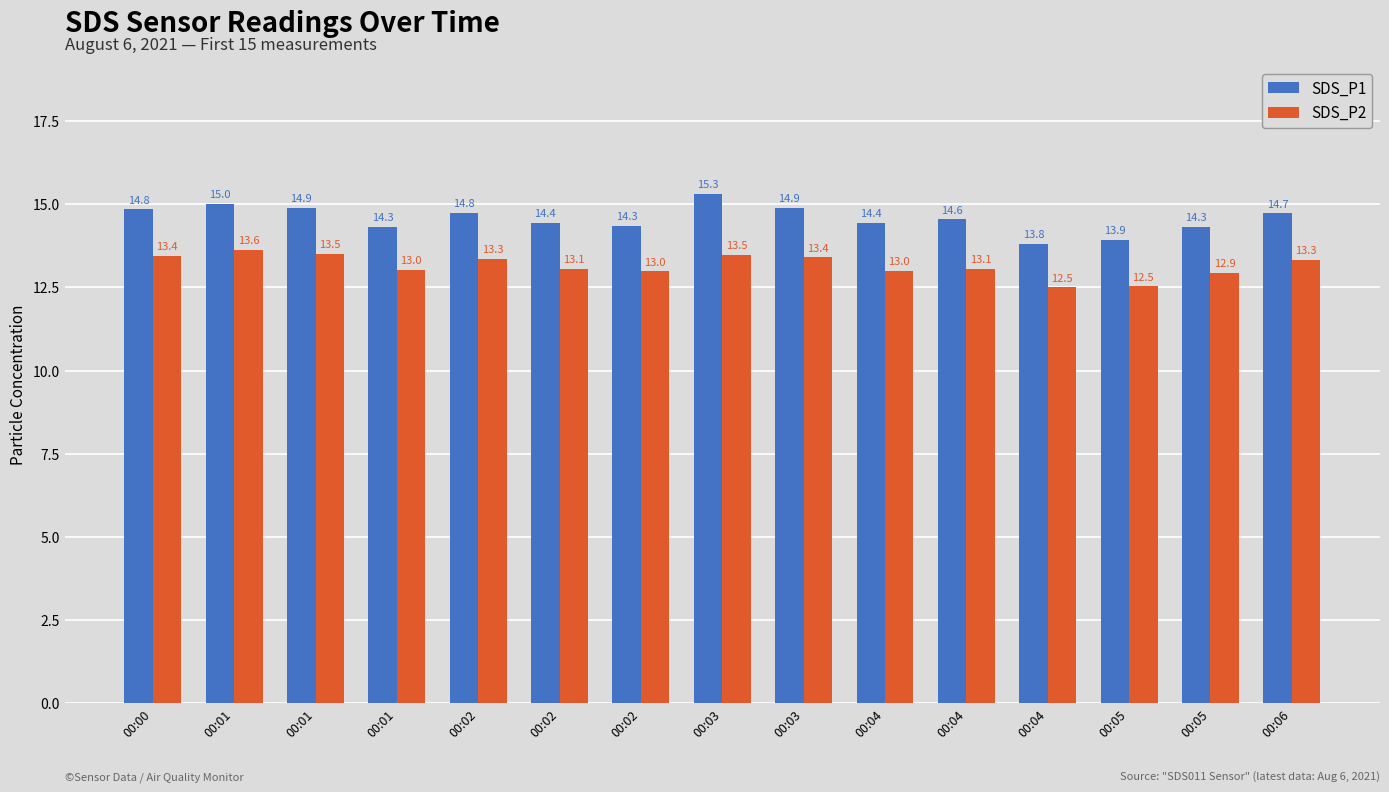

Between 00:02 and 00:05, which series saw the biggest shift?

SDS_P1